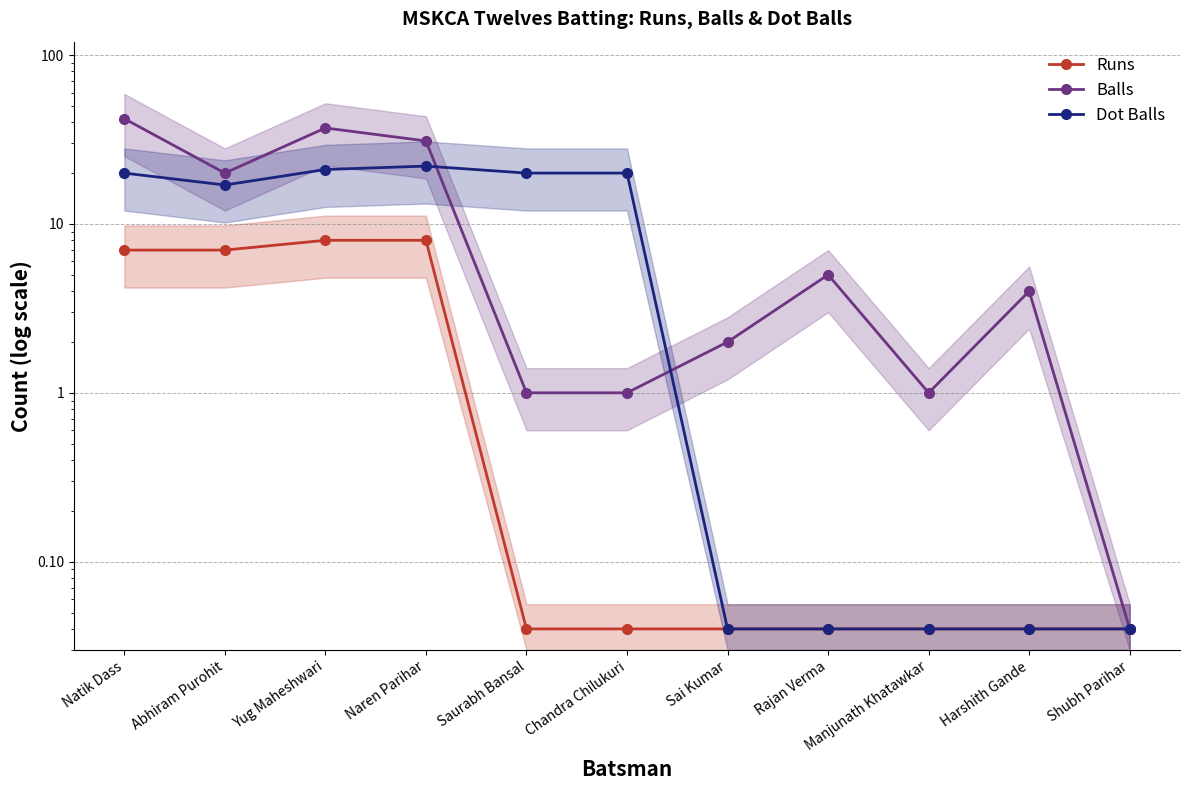

Which has a higher value, Harshith Gande or Rajan Verma?

Harshith Gande